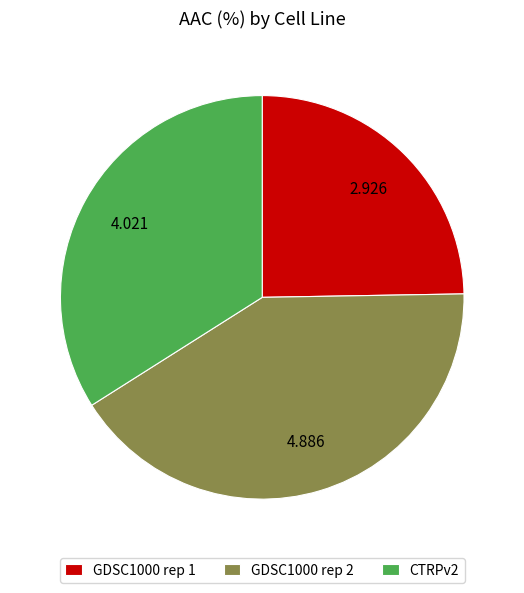

Is there any slice that represents more than half of the pie?

No